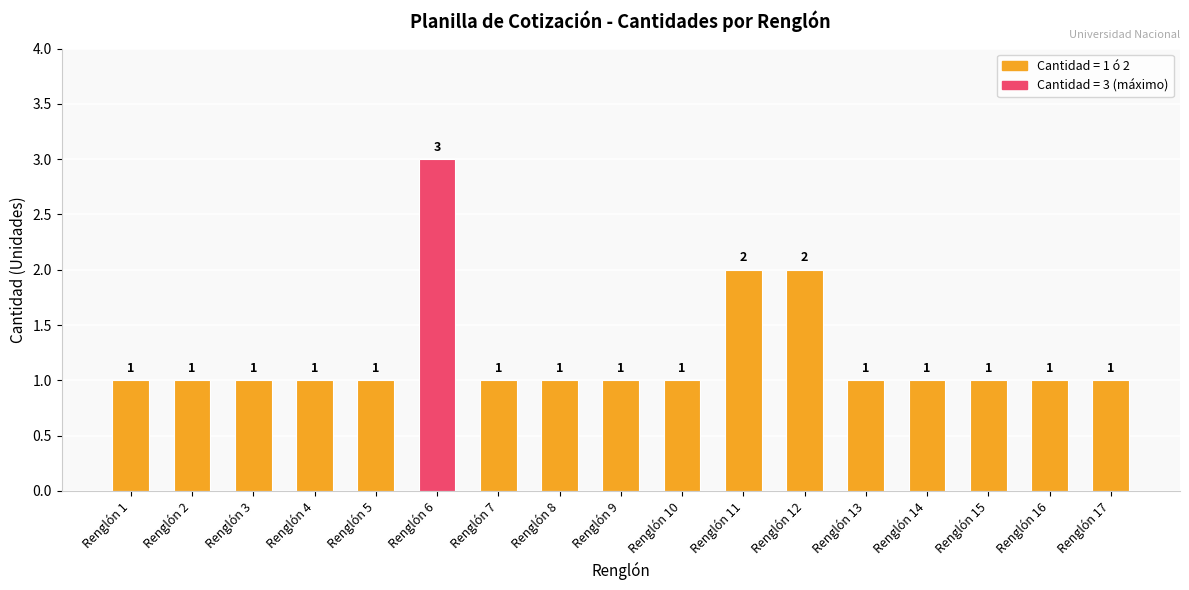

What is the value of the 2nd bar from the left?

1